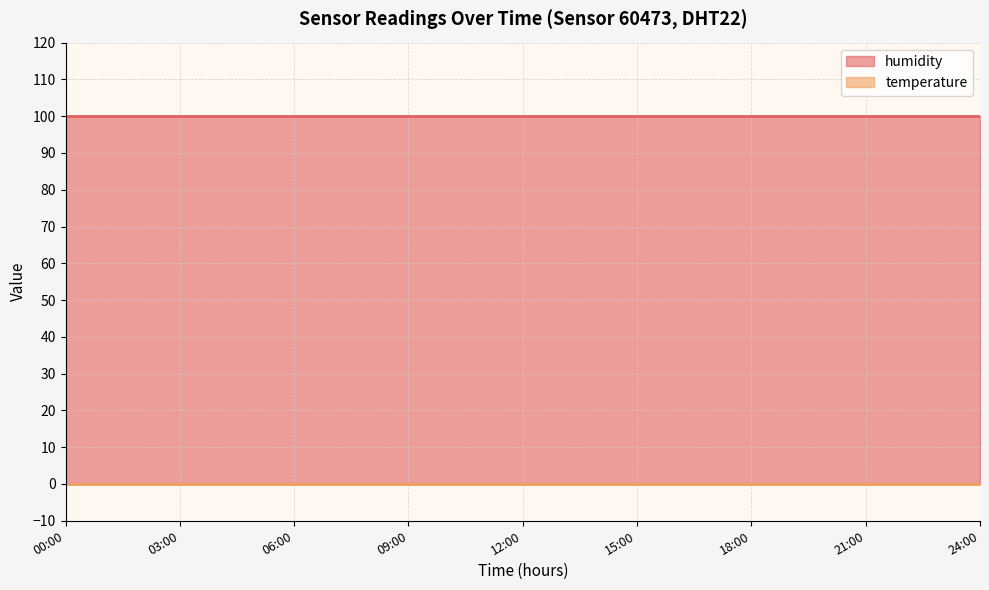

List the series in order of their overall mean, lowest first.

temperature, humidity